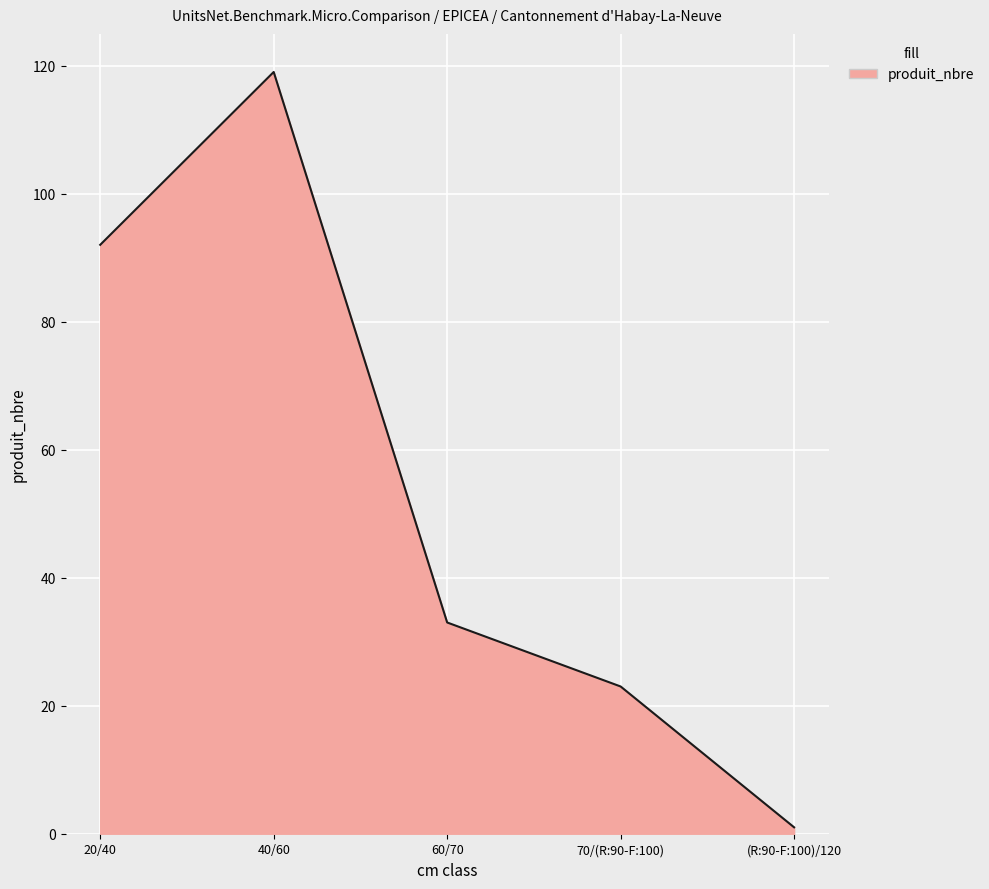

Does the chart display data point markers on the line(s)?

No